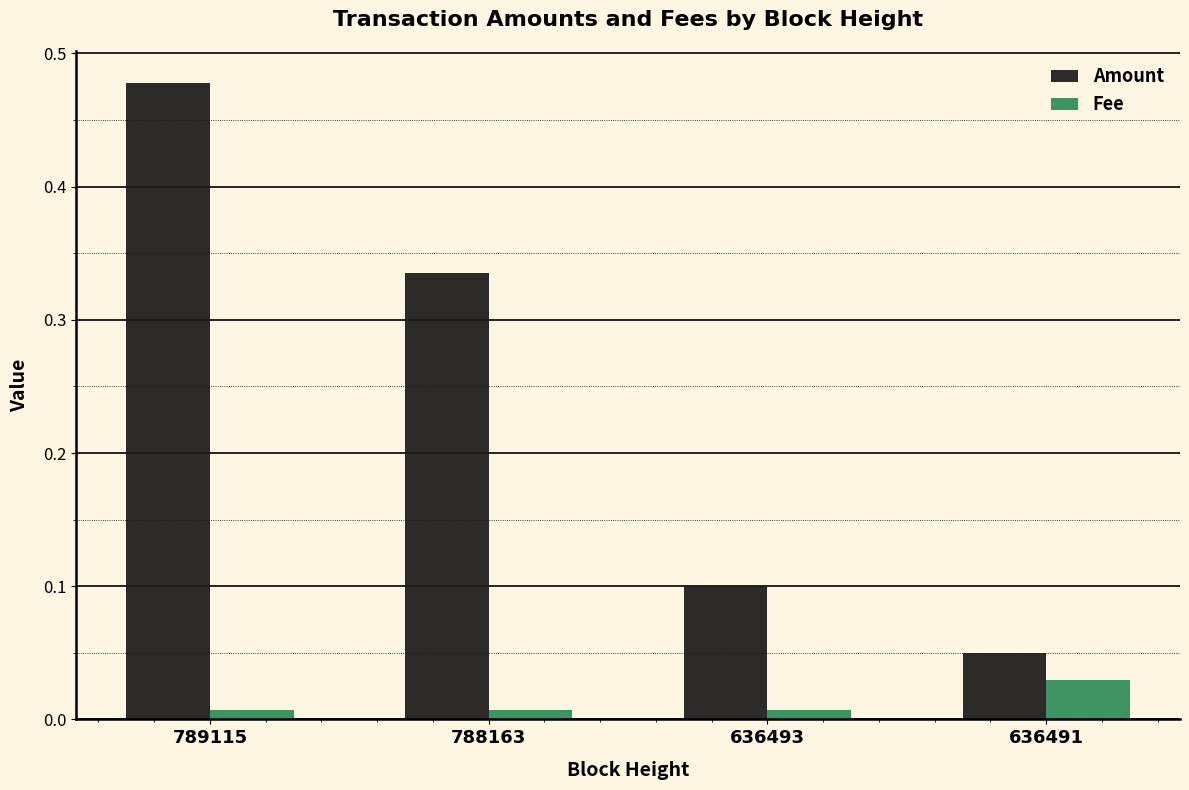

Rank the categories by Amount value from lowest to highest.

636491, 636493, 788163, 789115